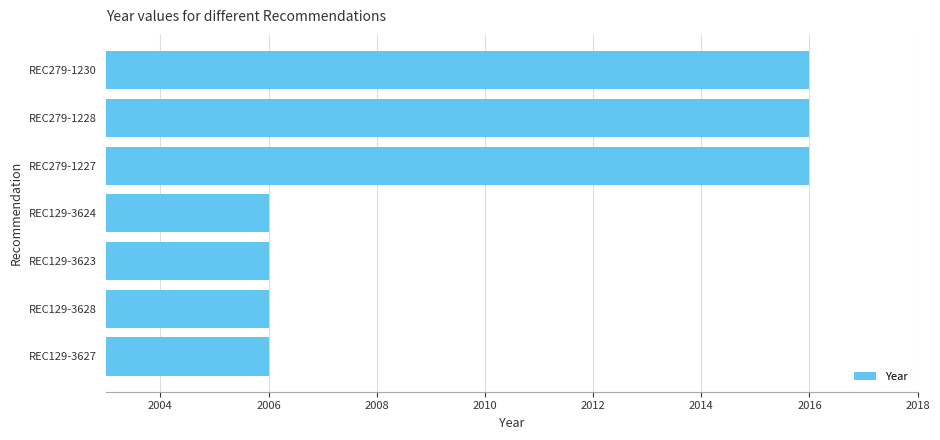

The chart shows a value of 536 at REC279-1228. True or false?

False